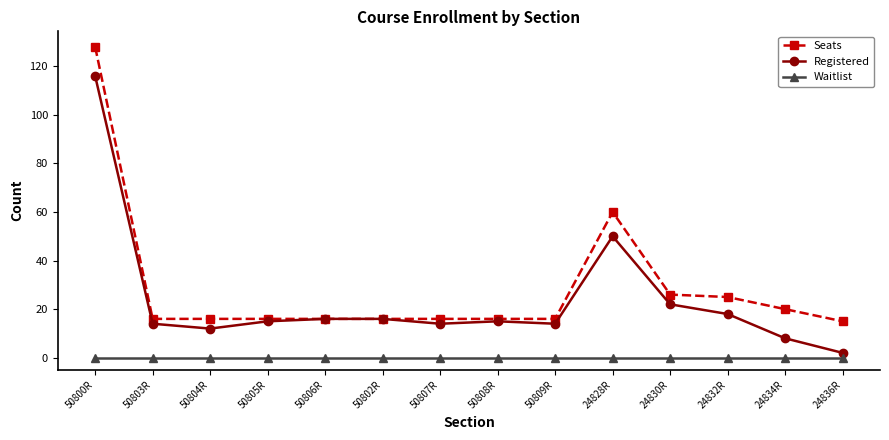

Which series has the widest spread of values?

Registered